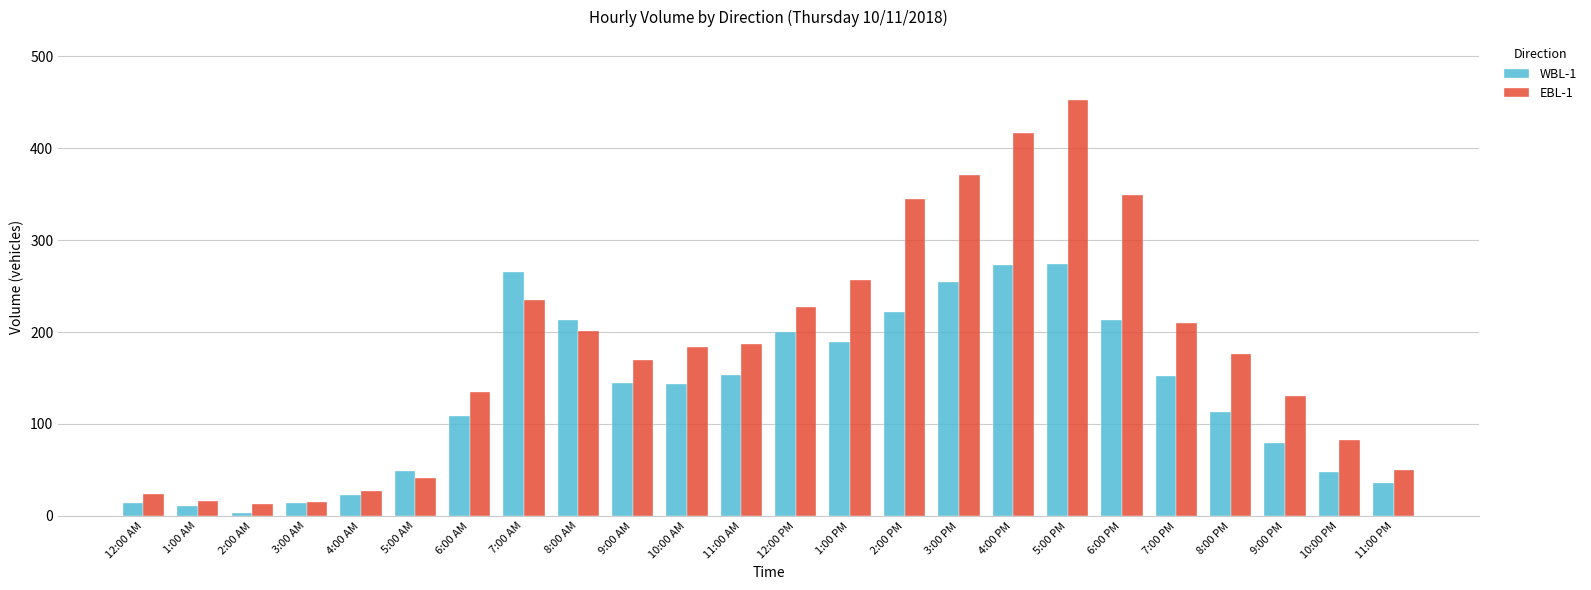

How many values in the EBL-1 series are below 184?

12